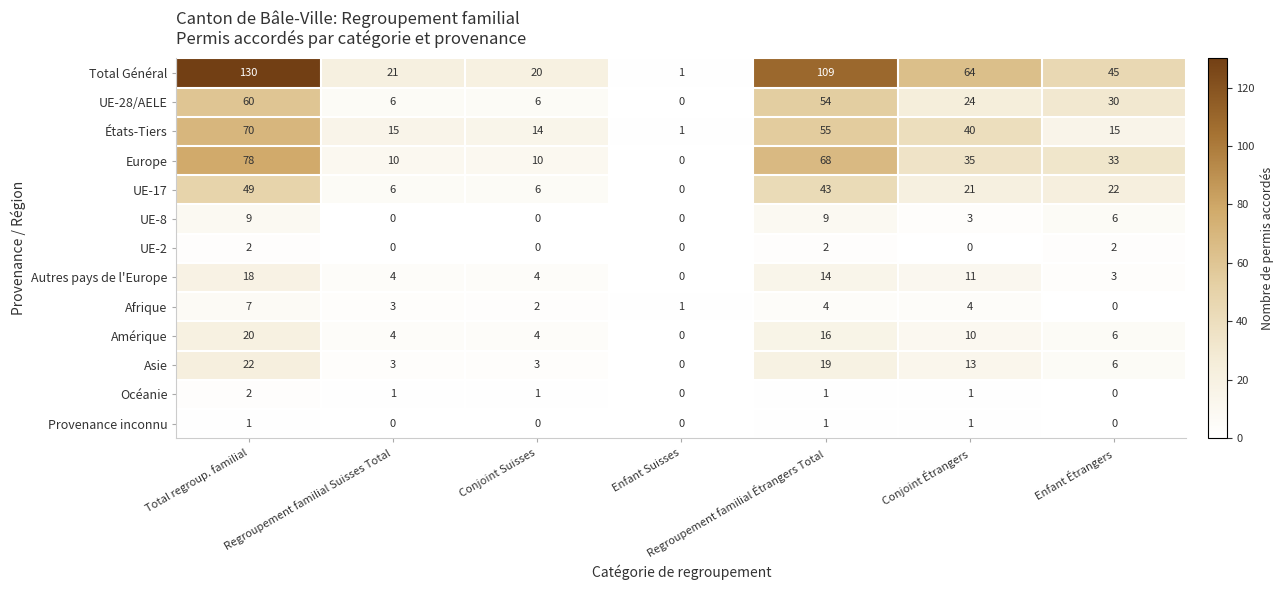

At which label does UE-28/AELE first exceed 24?

Total regroup. familial